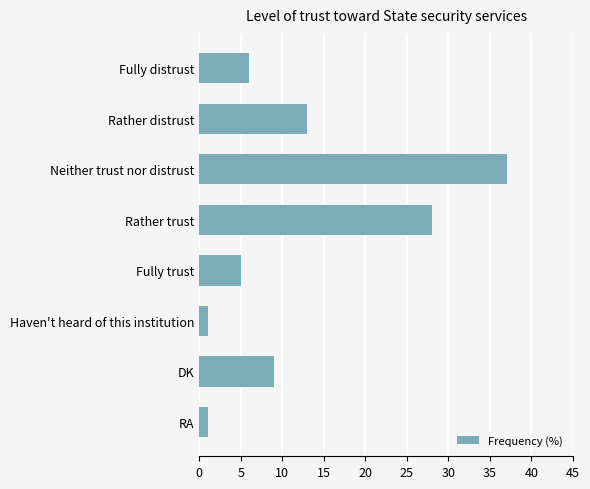

Does the chart contain any negative values?

No